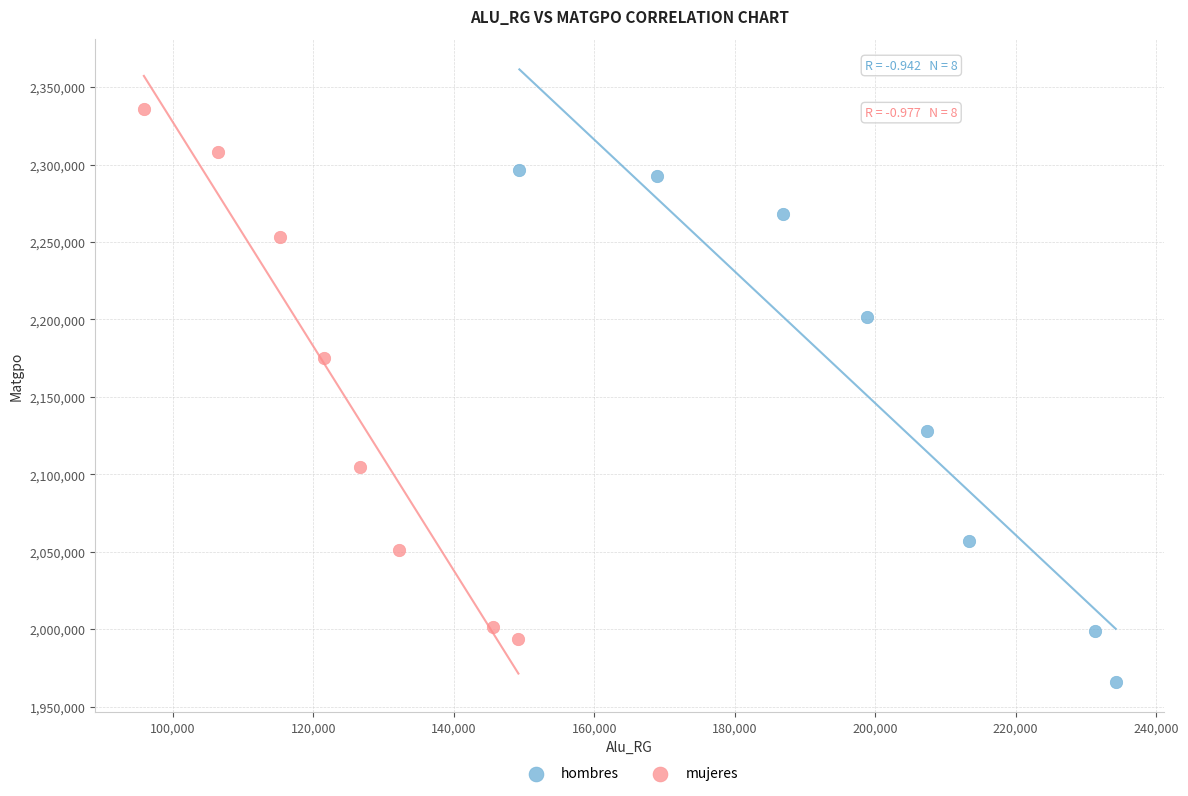

What are all the series names shown in the legend?

hombres, mujeres